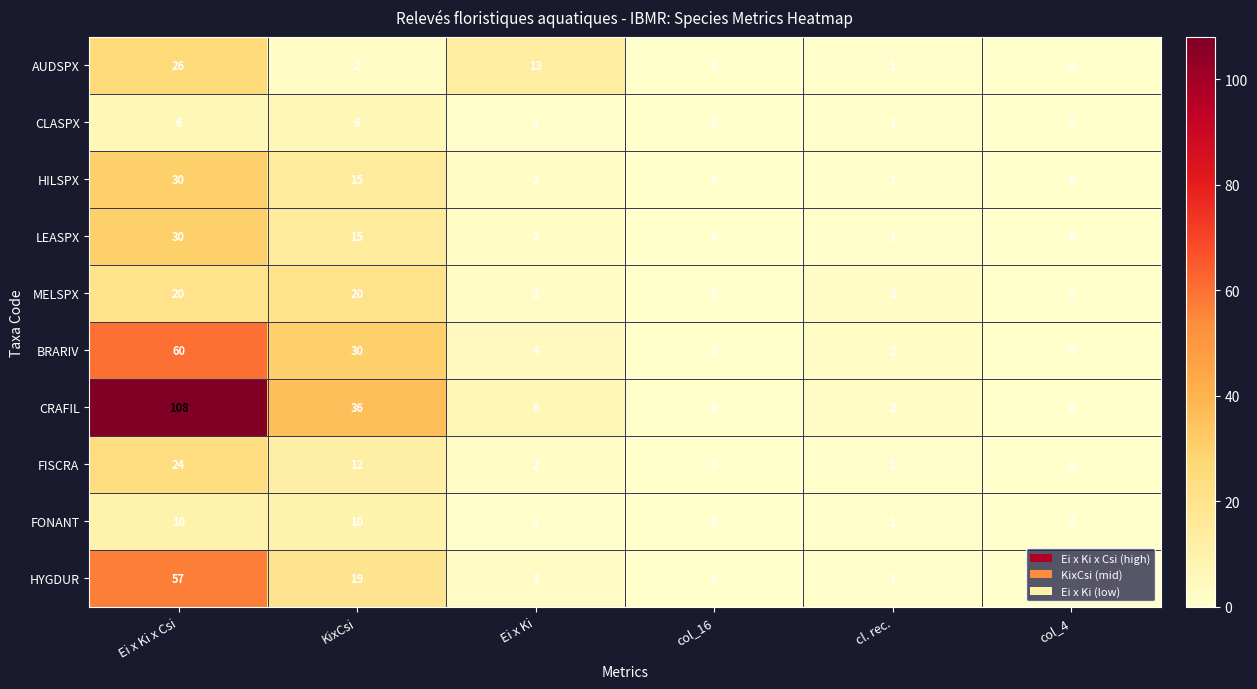

Which series has the largest range (max minus min)?

CRAFIL